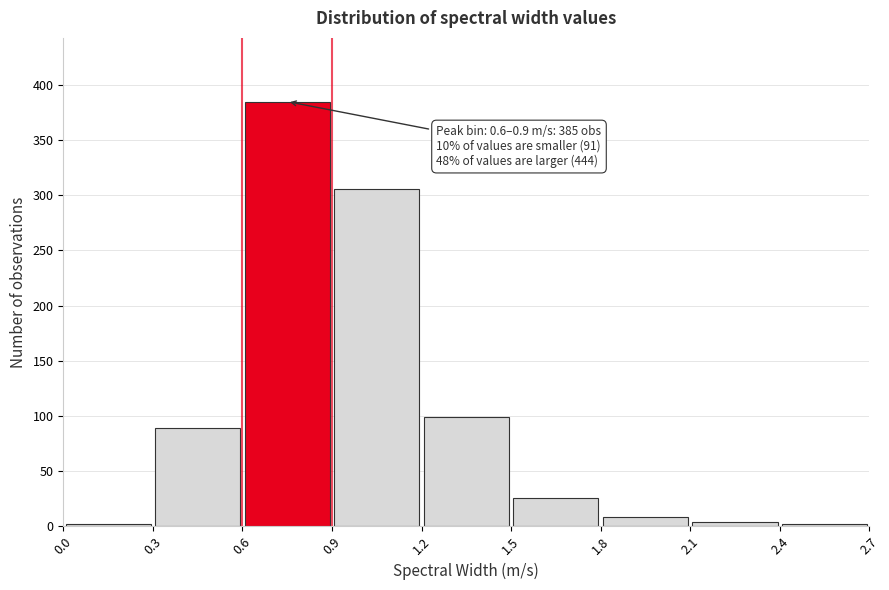

Over which range of the x-axis is the bar tallest?

0.6 to 0.9